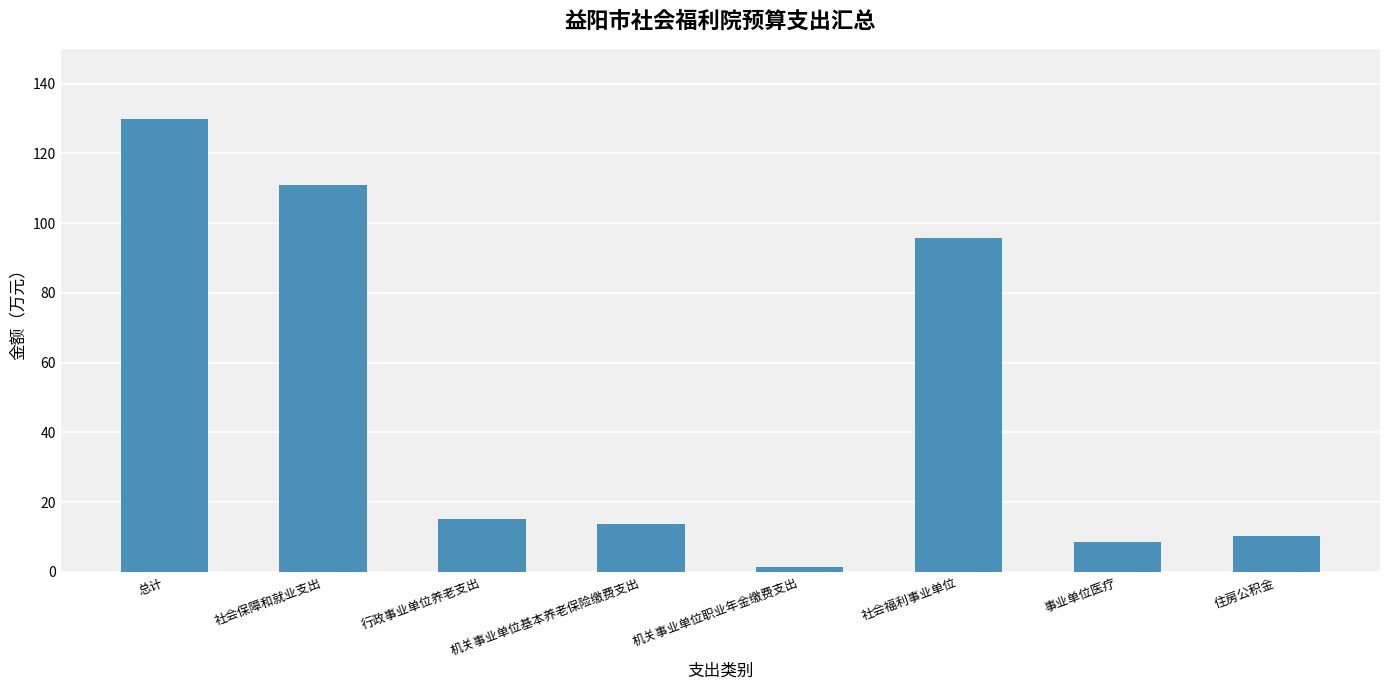

Reading left to right, list all the values displayed in this chart.

130.0	111.0	15.3	13.8	1.6	95.7	8.7	10.3